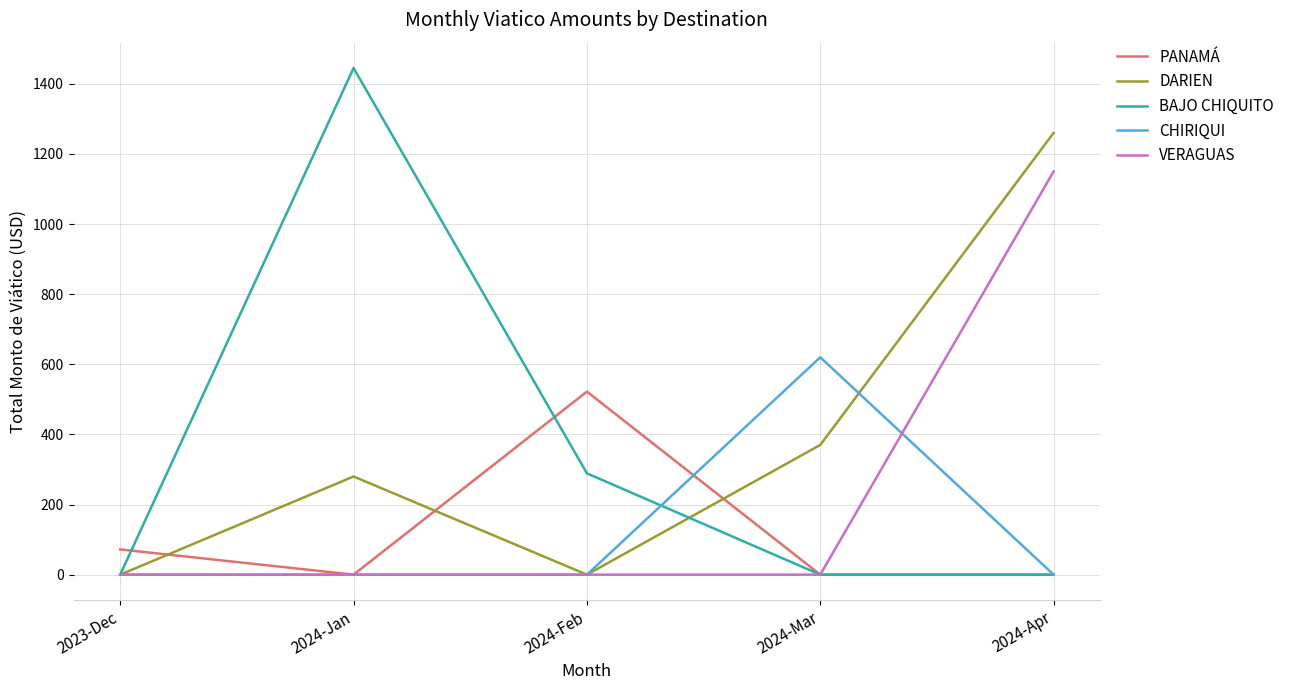

What is the spread (max minus min) of values at 2024-Apr?

1260